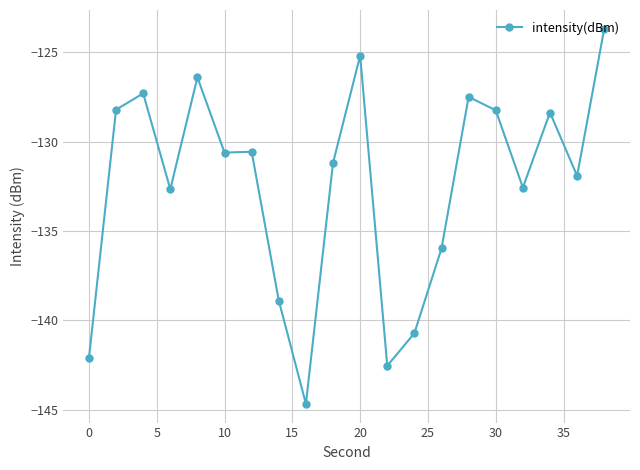

What is the smallest value displayed?

-144.7